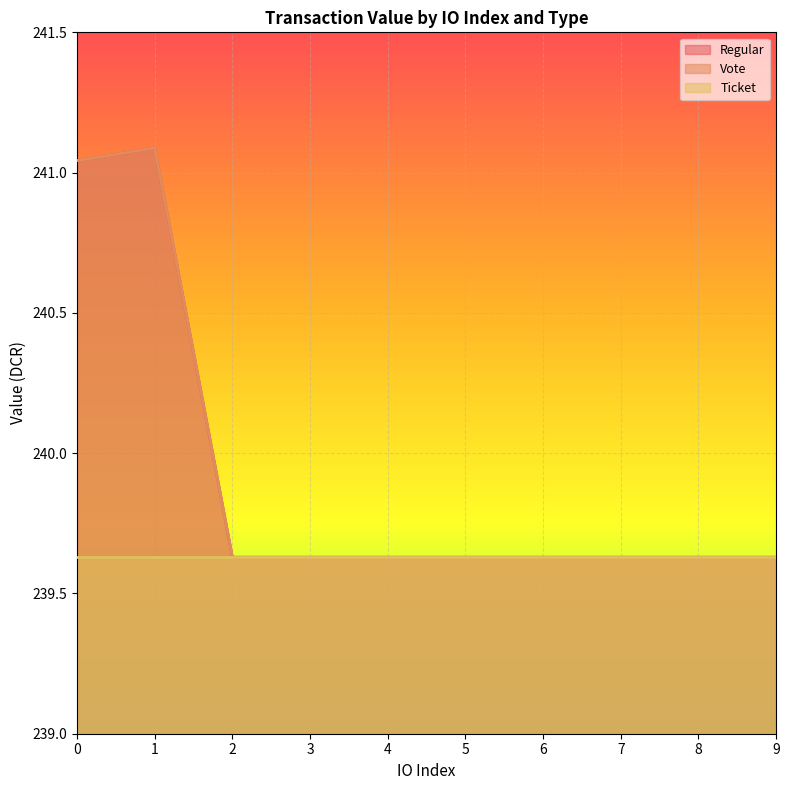

How many Vote values are between 239 and 240?

8